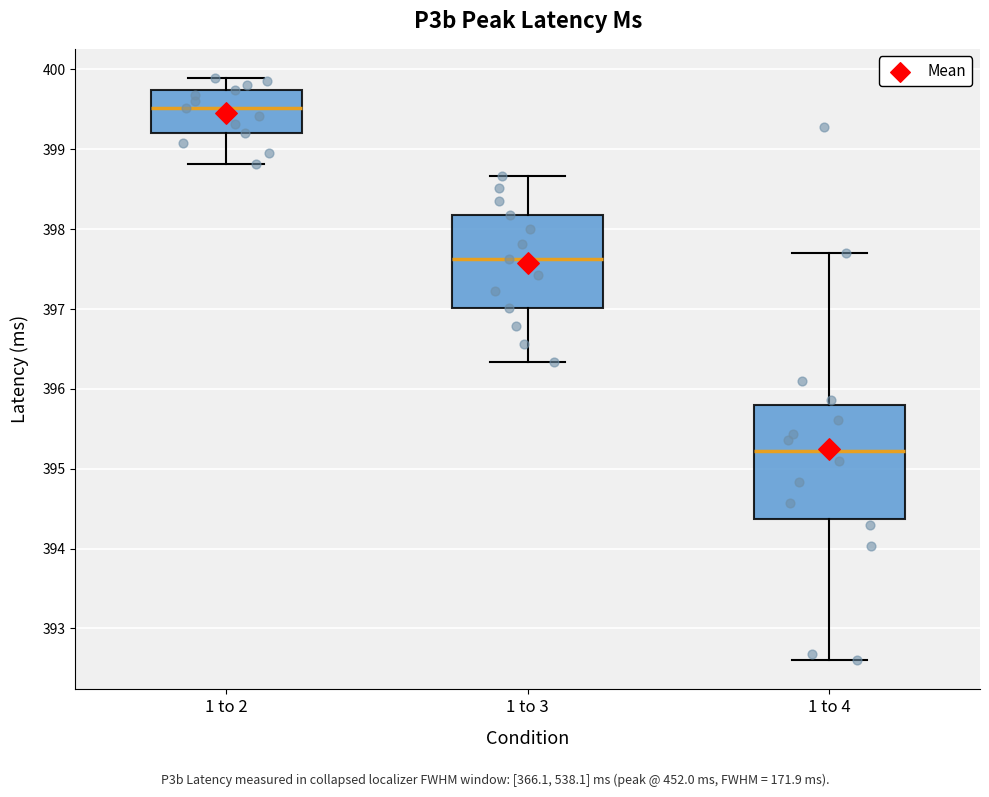

Reading left to right, read every box against the y-axis: the position of its median line, the range the box covers, and the ends of its whiskers. The values are not printed on the chart, so give them approximately, as read against the axis.

1 to 2: median 399.5, box 399.2 to 399.7, whiskers 398.8 to 399.9
1 to 3: median 397.6, box 397.0 to 398.2, whiskers 396.3 to 398.7
1 to 4: median 395.2, box 394.4 to 395.8, whiskers 392.6 to 397.7